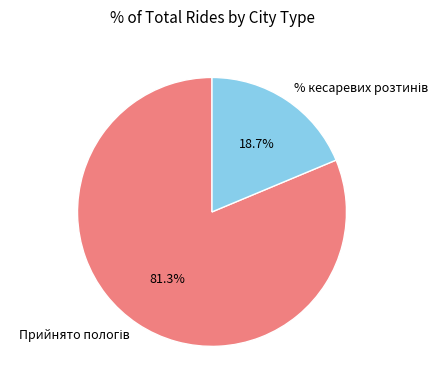

Does any single category account for the majority?

Yes